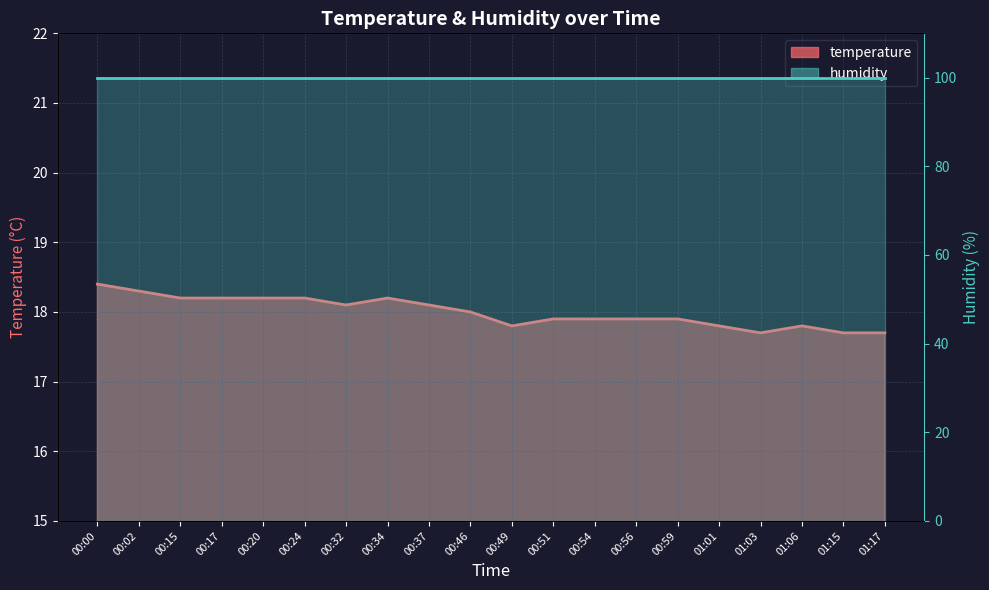

What is the difference between the maximum and minimum values?

0.7